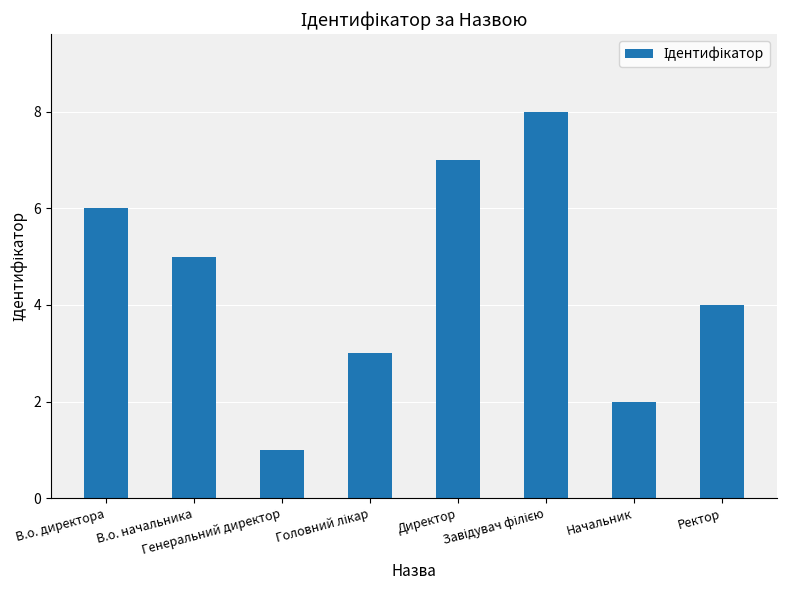

What is the sum of all values?

36